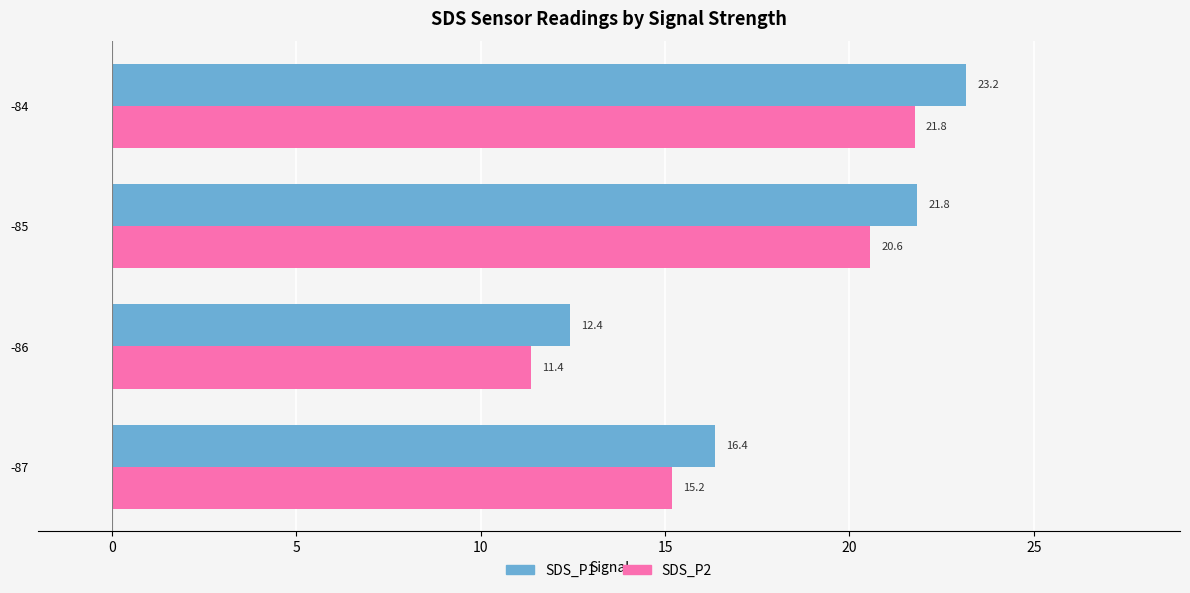

What is the minimum value for SDS_P1?

12.4